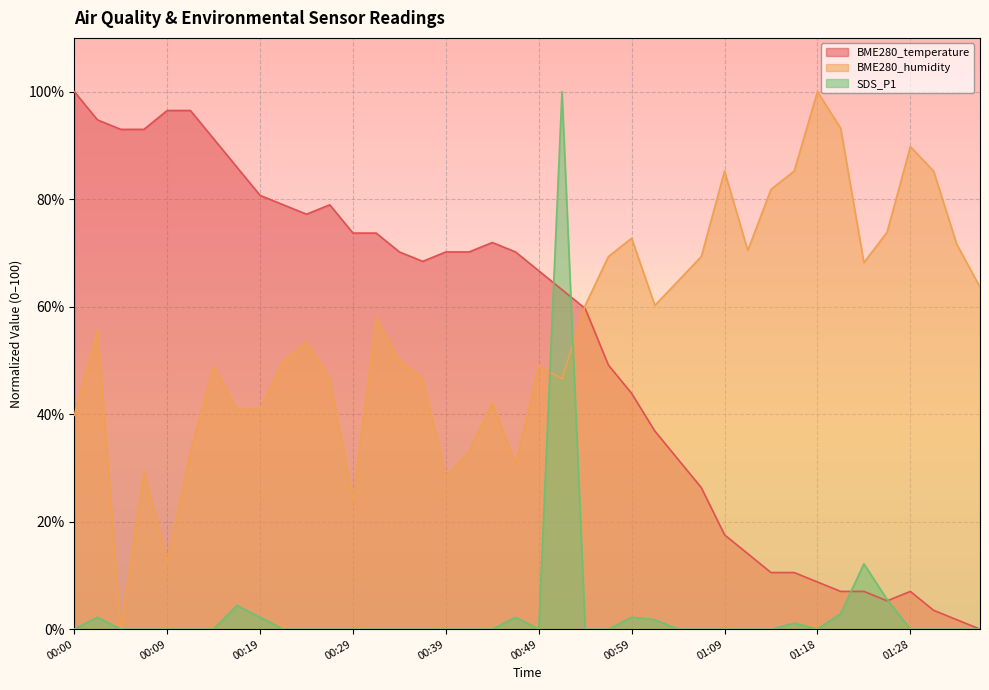

How many series are shown in this chart?

3